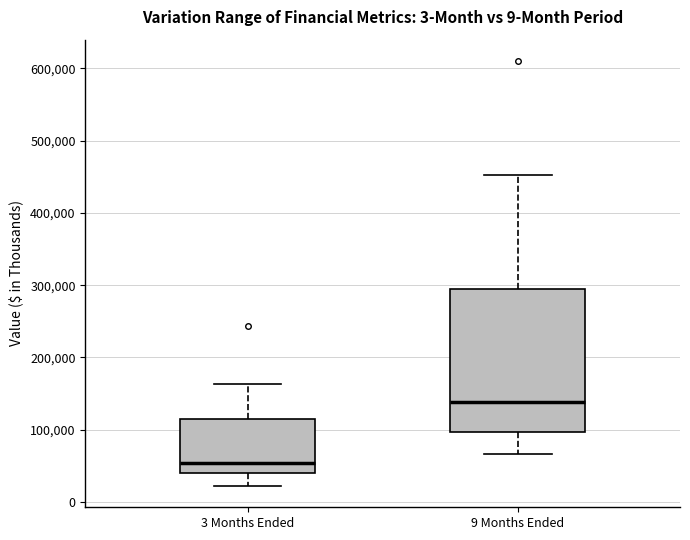

Which box is the tallest, from its lower edge to its upper edge?

9 Months Ended